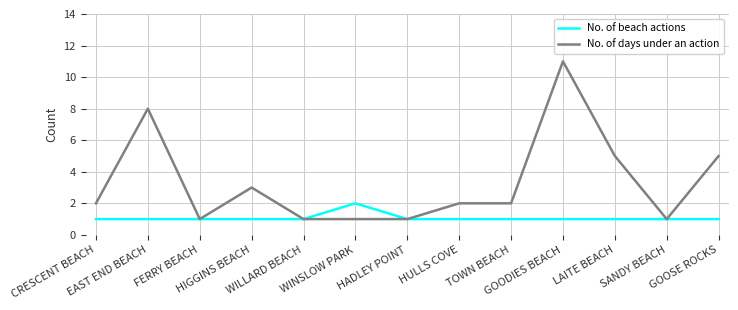

What is the highest value of the No. of days under an action series?

11